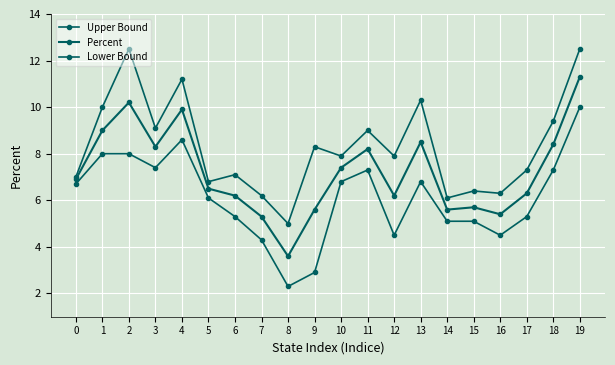

Is this an area chart (filled region under the line)?

No